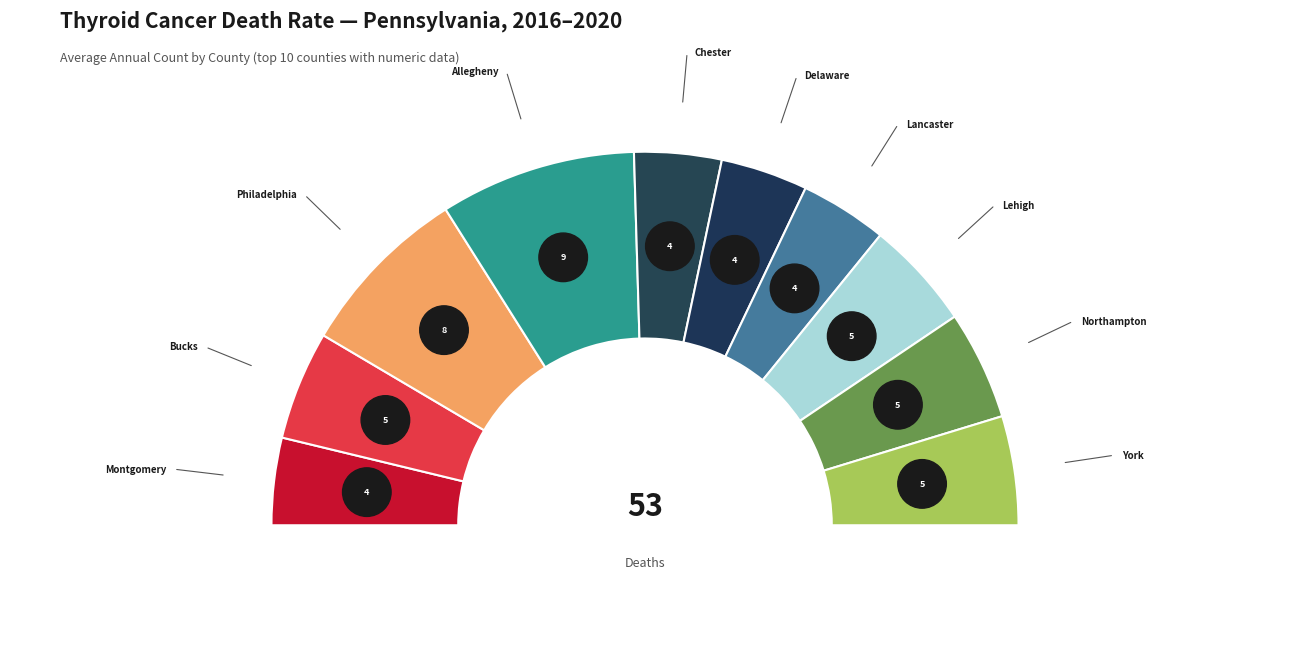

Which slice is the largest?

Allegheny County